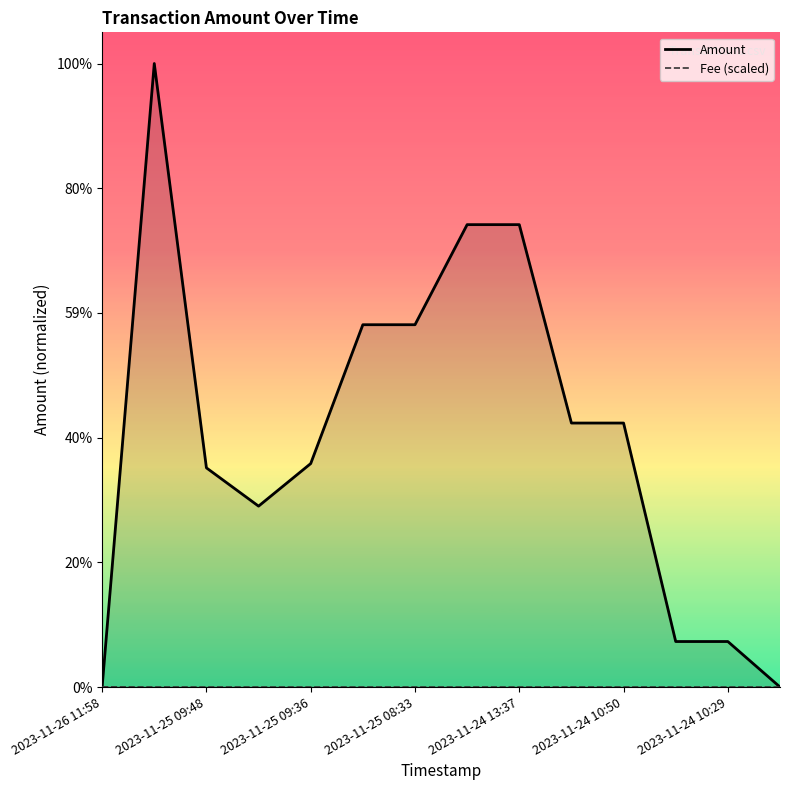

At which category does the chart reach its minimum across all series?

2023-11-26 11:58